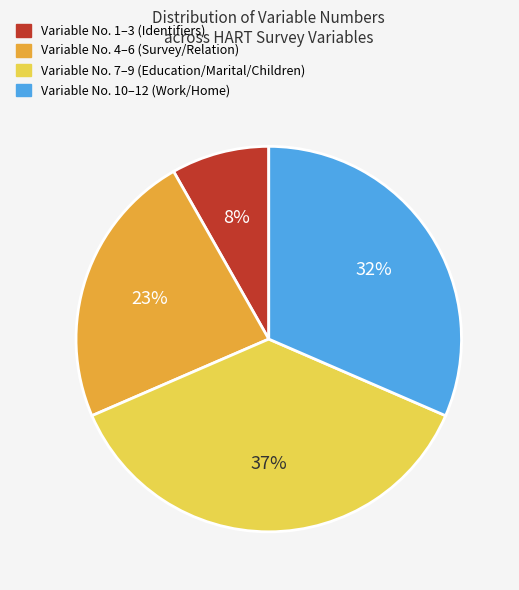

Which slice is the smallest?

Variable No. 1–3 (Identifiers)